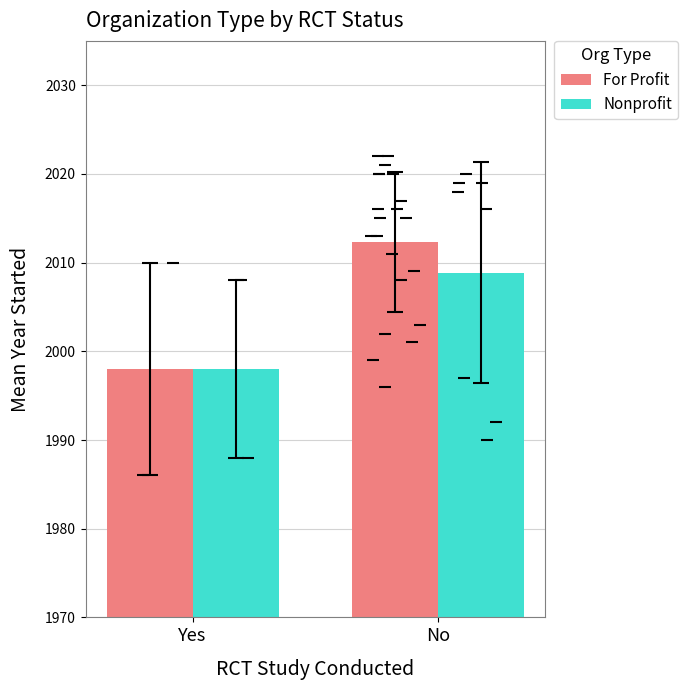

What is the approximate value of Nonprofit at Yes?

1998.0